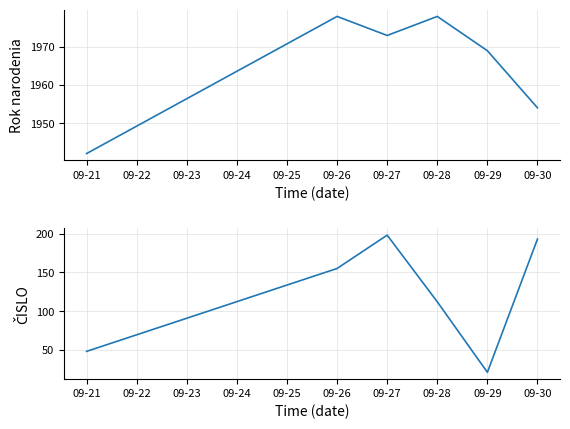

What is the value of the ČISLO point at the 2nd from the left?

155